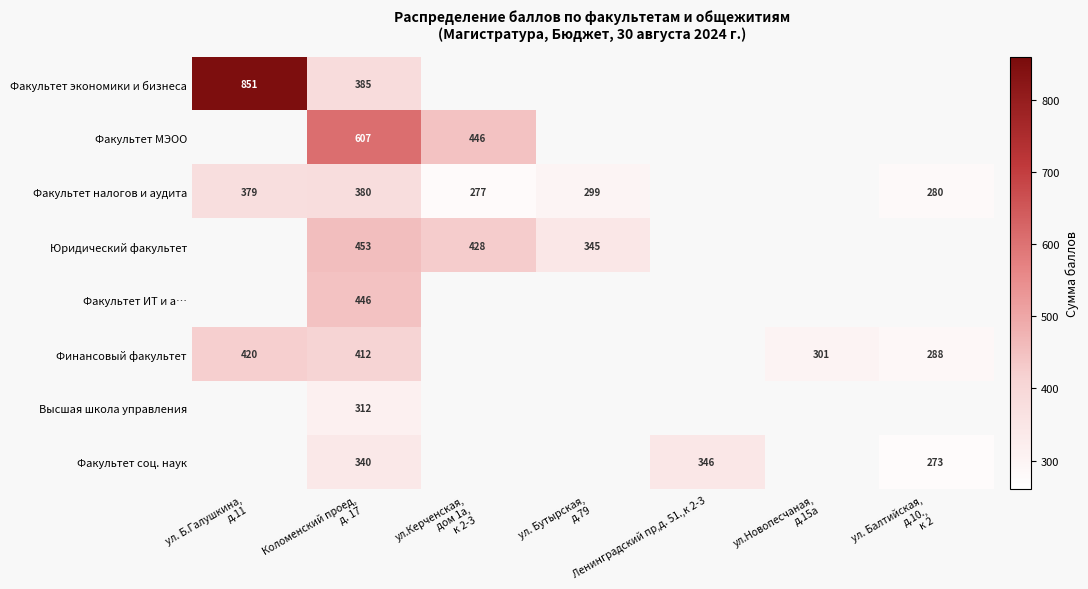

The Факультет соц. наук series shows 346 at Ленинградский пр,д. 51.,к 2-3. True or false?

True